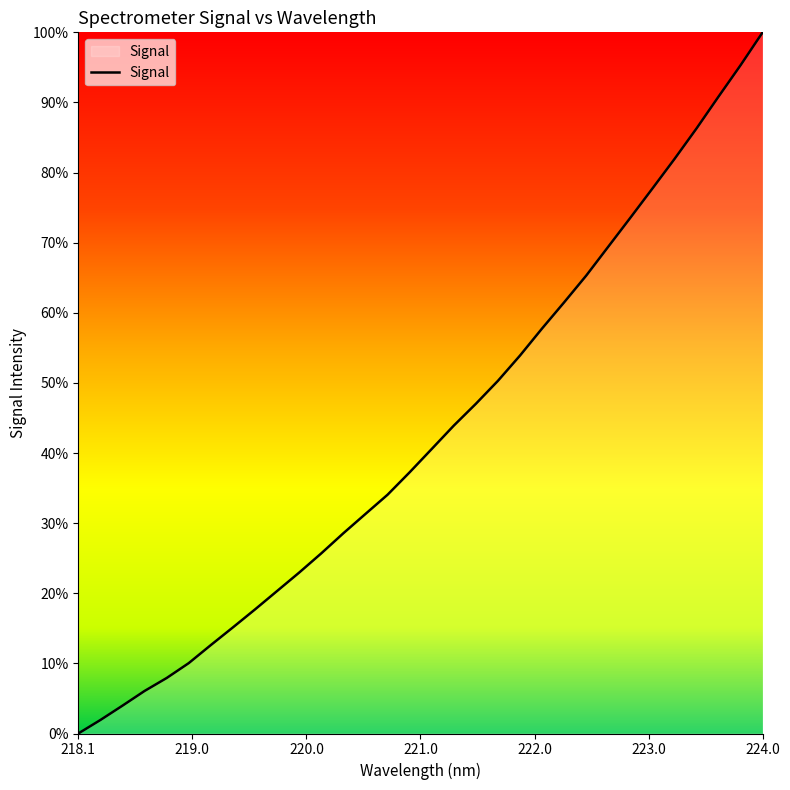

Does the chart have visible grid lines?

No